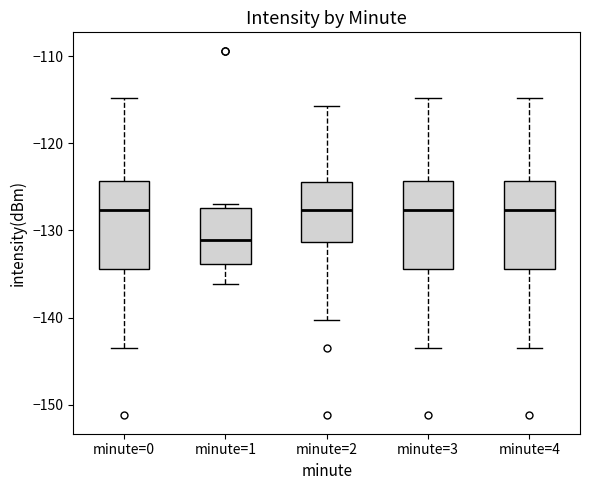

Which box has the lowest median line?

minute=1